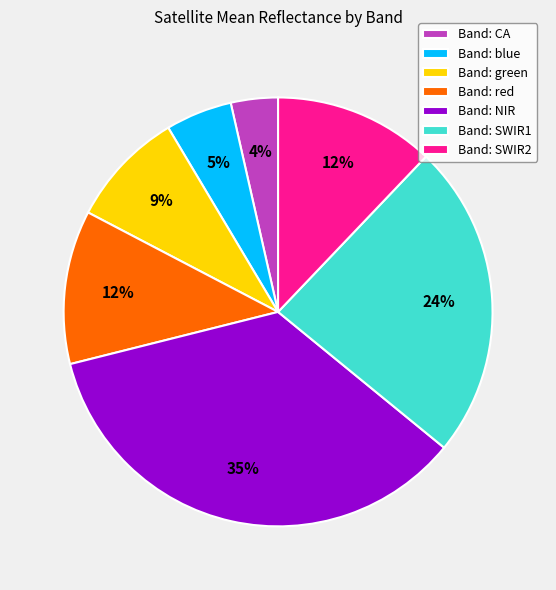

Is there a majority slice in this chart?

No